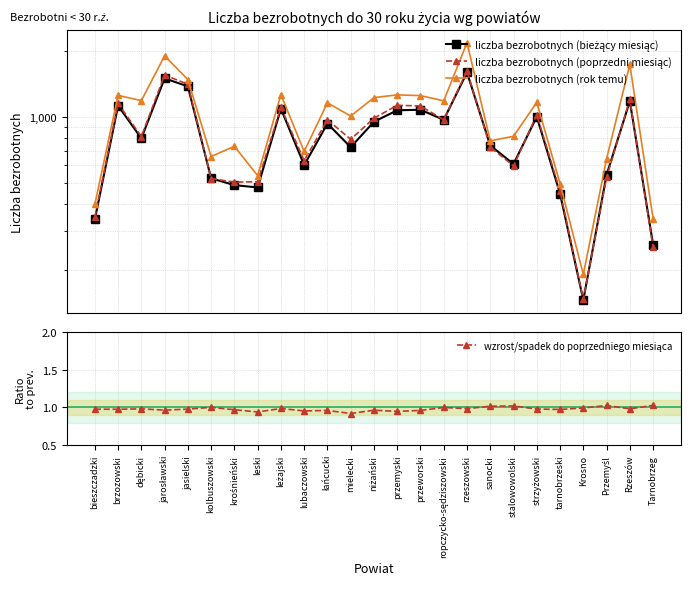

Which series changed the most between ropczycko-sędziszowski and Rzeszów?

liczba bezrobotnych (rok temu)